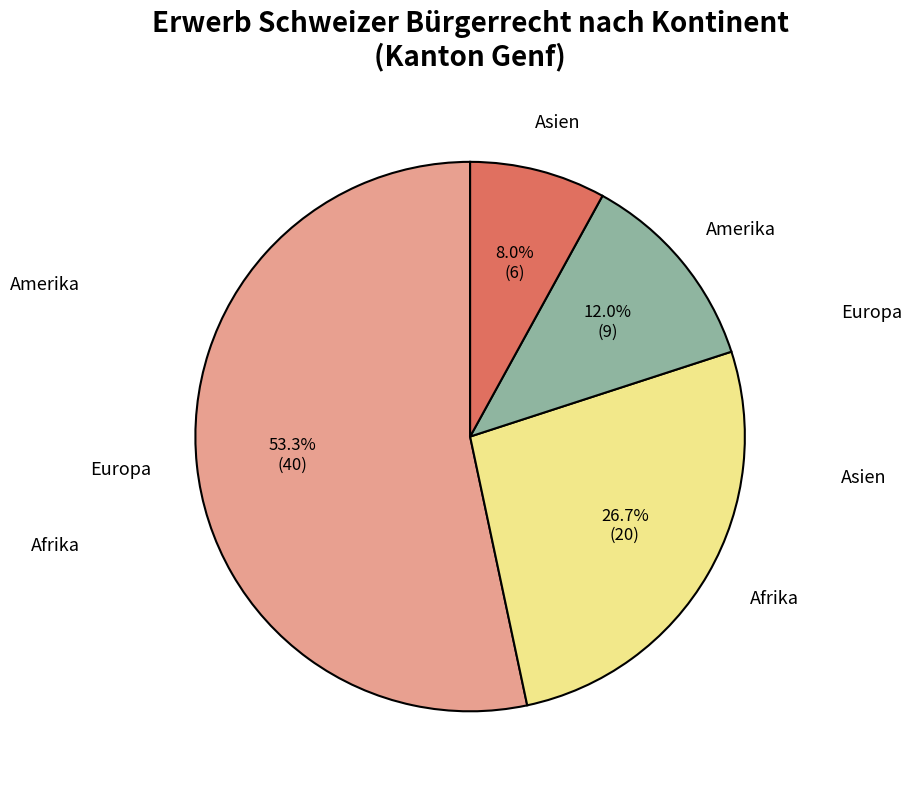

Which slice represents more than half of the pie?

Europa